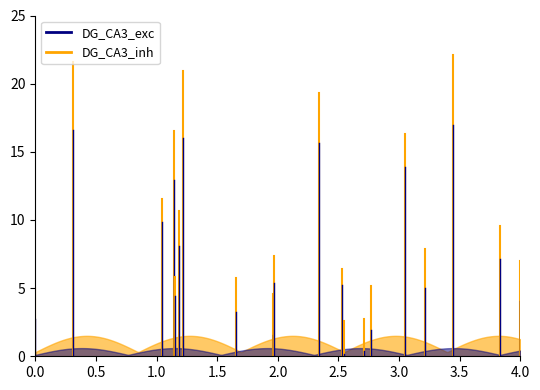

What is the average value of the DG_CA3_inh series?

2.5